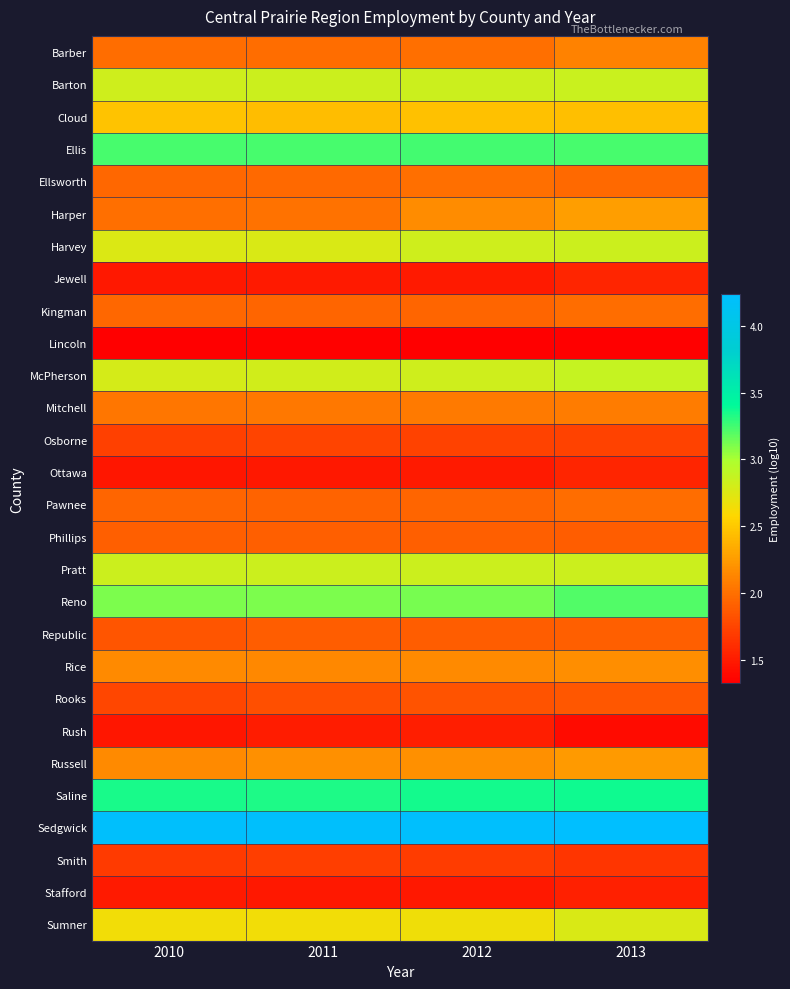

Between 2010 and 2013, which is larger?

2013